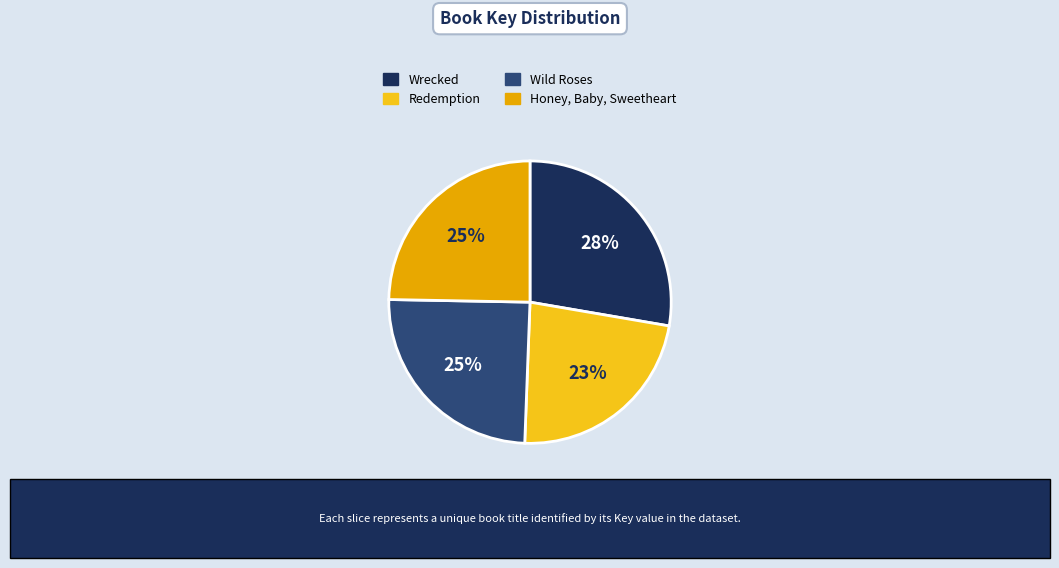

To the nearest percent, what is the difference between the largest and smallest slice percentages?

5%